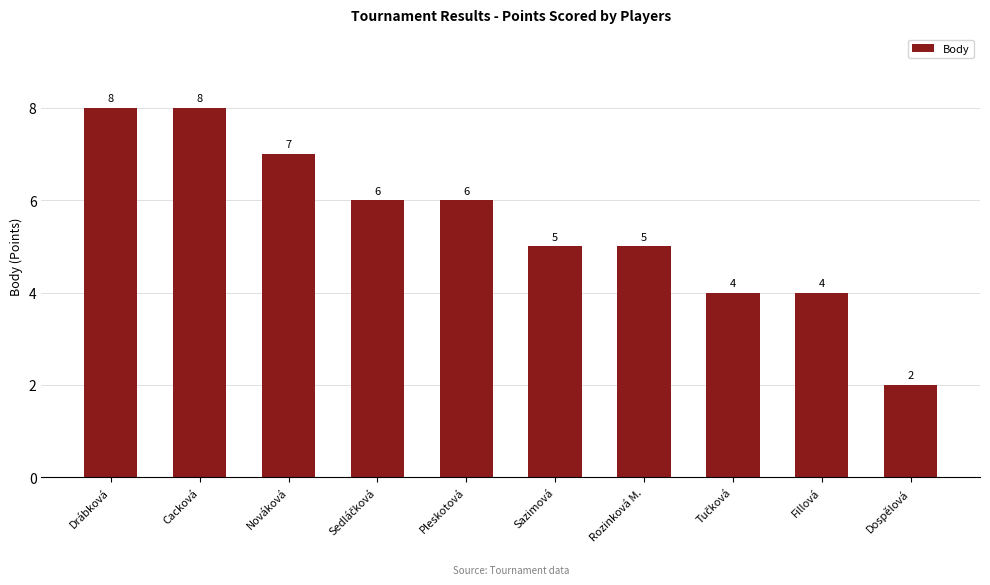

What position from the right is Dospělová?

1